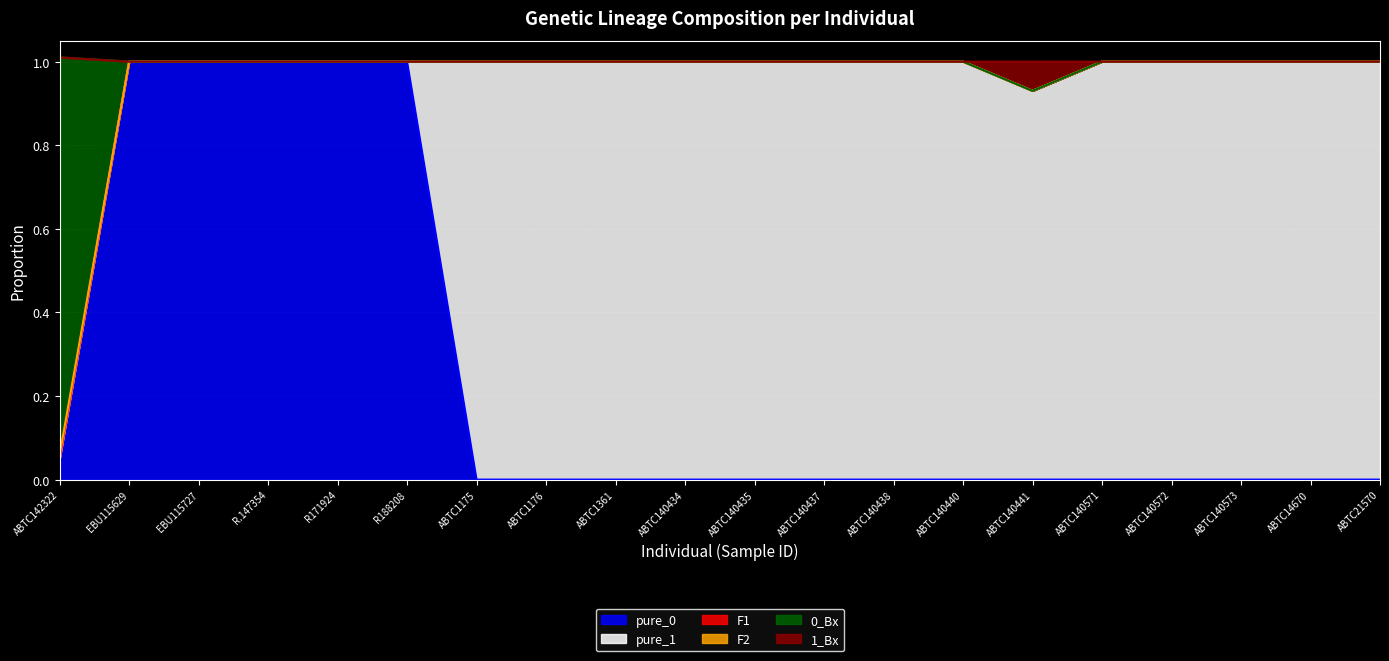

What is the maximum value for pure_0?

1.0